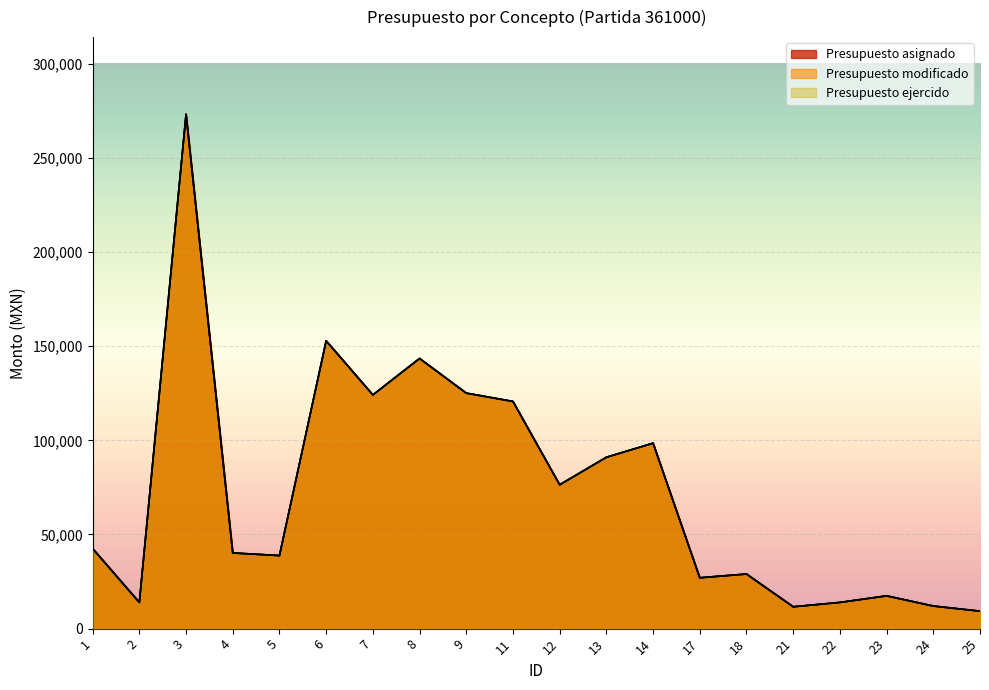

Reading left to right, extract all data points from this chart.

Presupuesto asignado: 42497.8	13920.0	273144.7	40194.0	38790.4	152841.6	124120.0	143460.1	125071.2	120640.0	76393.6	91001.2	98484.0	27000.0	29000.0	11600.0	13920.0	17400.0	12000.0	9280.0
Presupuesto modificado: 42497.8	13920.0	273144.7	40194.0	38790.4	152841.6	124120.0	143460.1	125071.2	120640.0	76393.6	91001.2	98484.0	27000.0	29000.0	11600.0	13920.0	17400.0	12000.0	9280.0
Presupuesto ejercido: 42497.8	13920.0	273144.7	40194.0	38790.4	152841.6	124120.0	143460.1	125071.2	120640.0	76393.6	91001.2	98484.0	27000.0	29000.0	11600.0	13920.0	17400.0	12000.0	9280.0